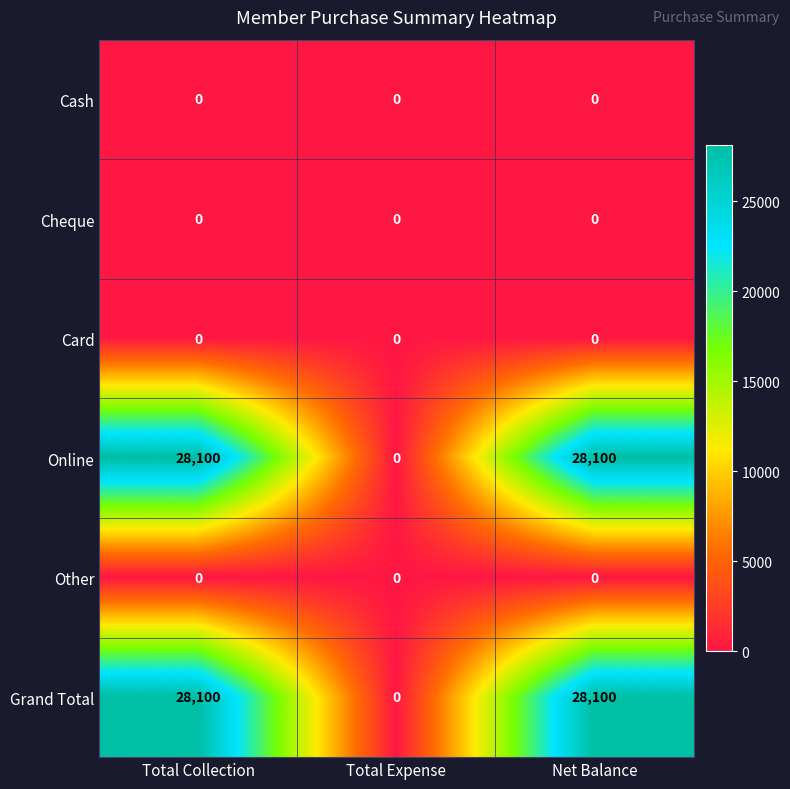

How many categories are shown in the chart?

3